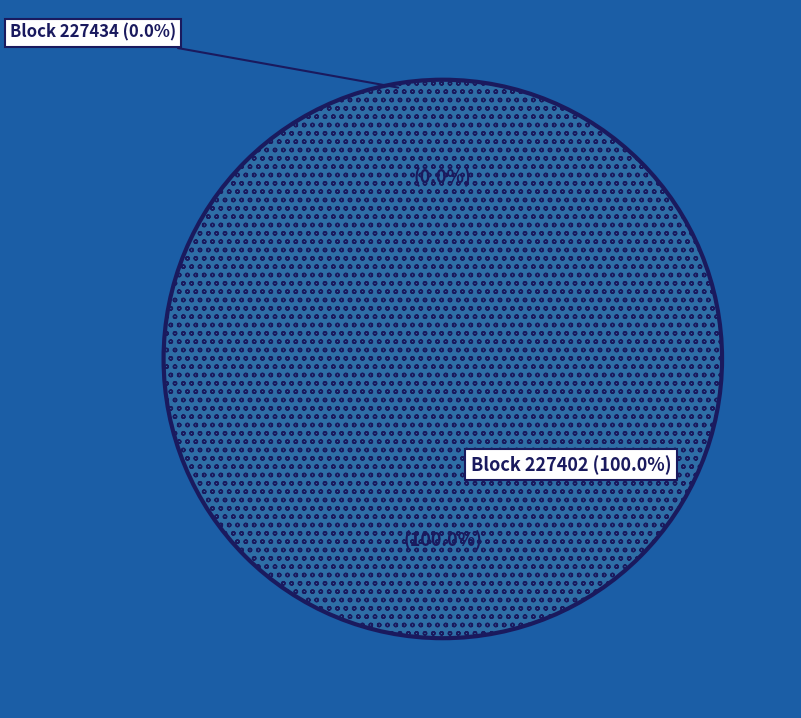

What percentage is the 227402 slice, to the nearest percent?

100%